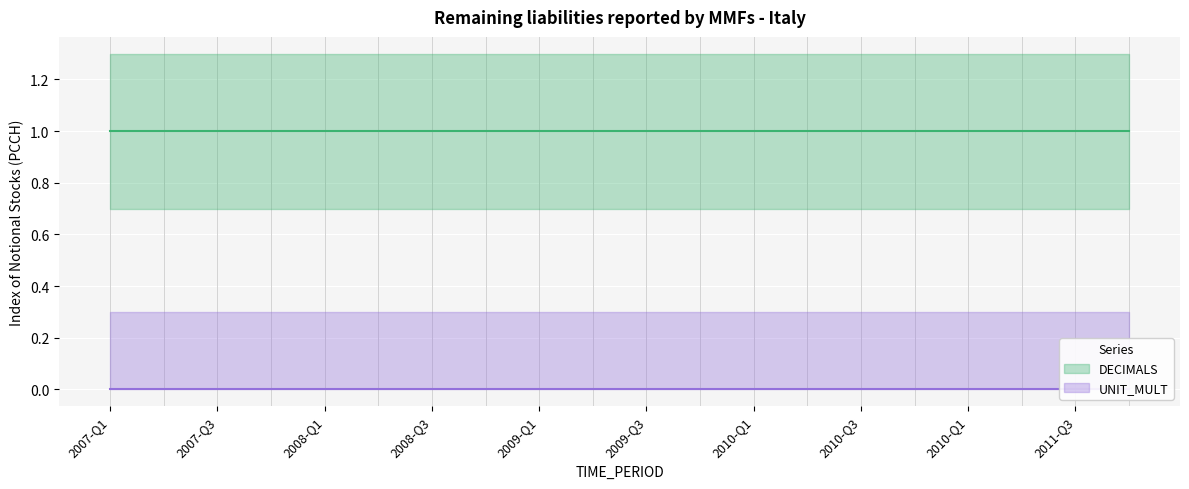

Reading left to right, what are all the values shown in this chart?

DECIMALS: 1	1	1	1	1	1	1	1	1	1	1	1	1	1	1	1	1	1	1	1
UNIT_MULT: 0	0	0	0	0	0	0	0	0	0	0	0	0	0	0	0	0	0	0	0